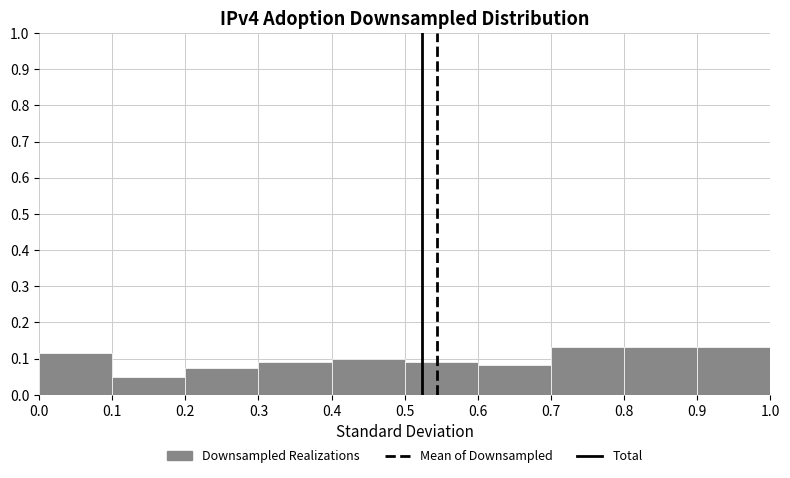

Reading left to right, transcribe this chart: for each bar, give the range it covers on the x-axis and its height. The values are not printed on the chart, so give them approximately, as read against the axis.

0.0 to 0.1: 0.12
0.1 to 0.2: 0.05
0.2 to 0.3: 0.07
0.3 to 0.4: 0.09
0.4 to 0.5: 0.10
0.5 to 0.6: 0.09
0.6 to 0.7: 0.08
0.7 to 0.8: 0.13
0.8 to 0.9: 0.13
0.9 to 1.0: 0.13